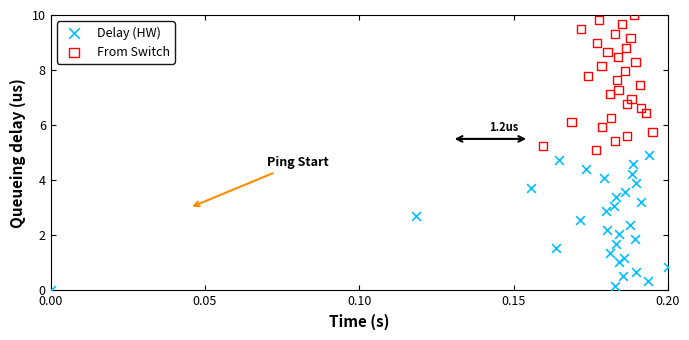

Which series contains the highest Y value?

From Switch